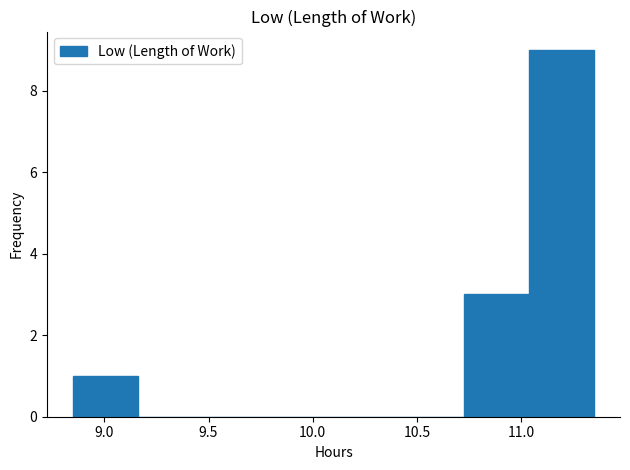

Reading left to right, transcribe this chart: for each bar, give the range it covers on the x-axis and its height. Neither the bar edges nor the heights are printed on the chart, so give them approximately, as read against the axes.

8.85 to 9.15: 1
9.15 to 9.50: 0
9.50 to 9.80: 0
9.80 to 10.10: 0
10.10 to 10.40: 0
10.40 to 10.75: 0
10.75 to 11.05: 3
11.05 to 11.35: 9